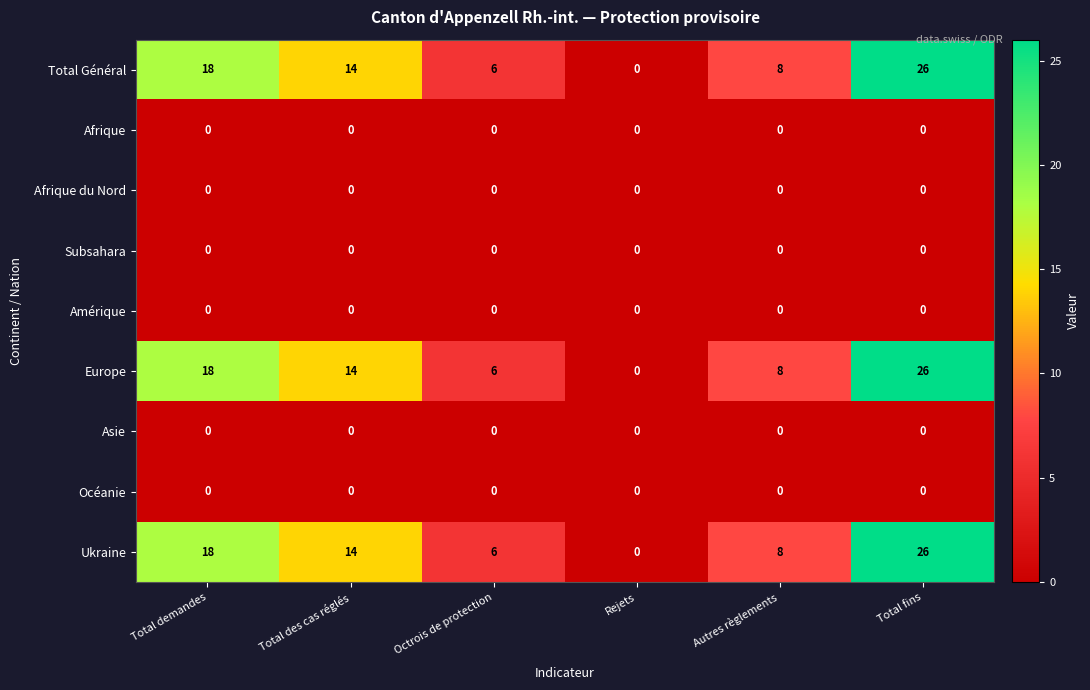

At how many categories does at least one series exceed 1?

5